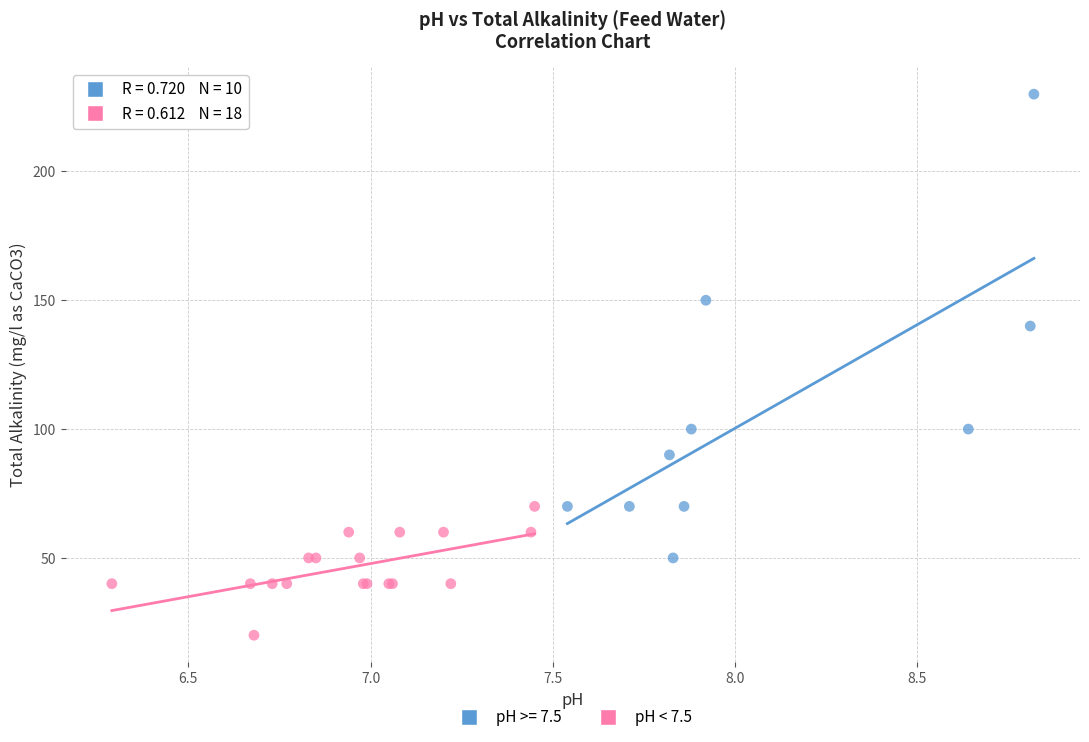

Which series has the widest spread of Y values?

pH >= 7.5